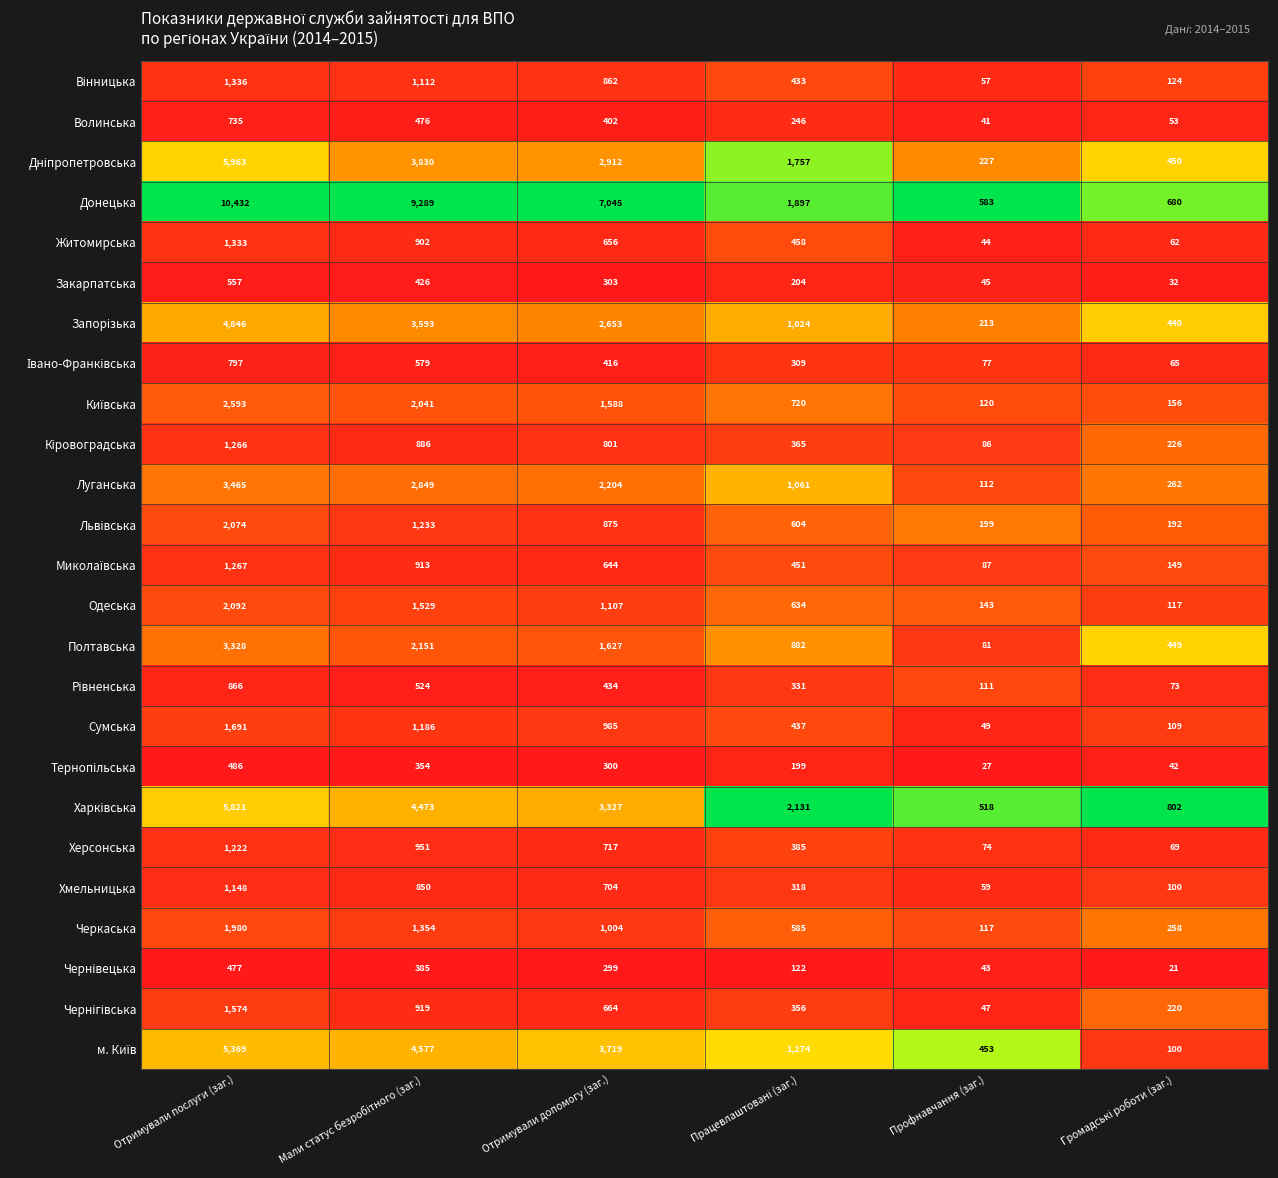

The value of Житомирська at Профнавчання (заг.) is 44. True or false?

True